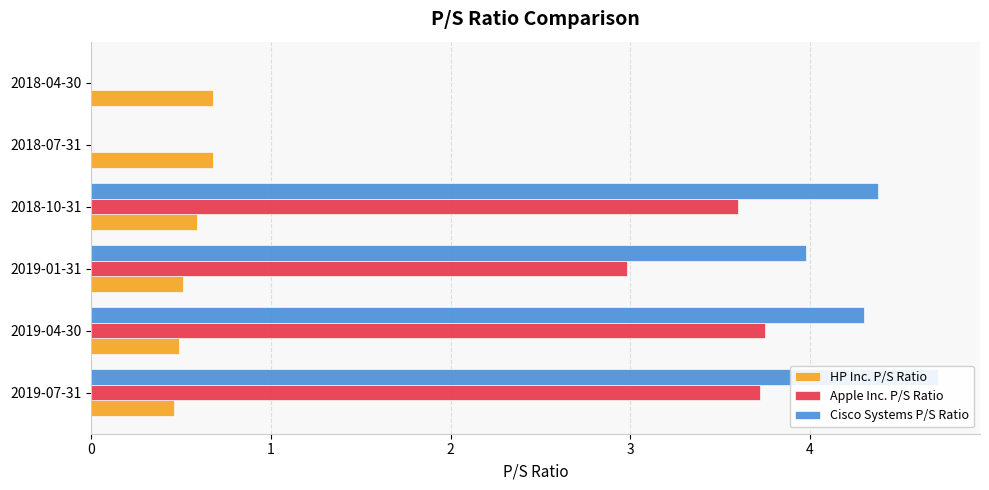

What are all the series names shown in the legend?

HP Inc. P/S Ratio, Apple Inc. P/S Ratio, Cisco Systems P/S Ratio